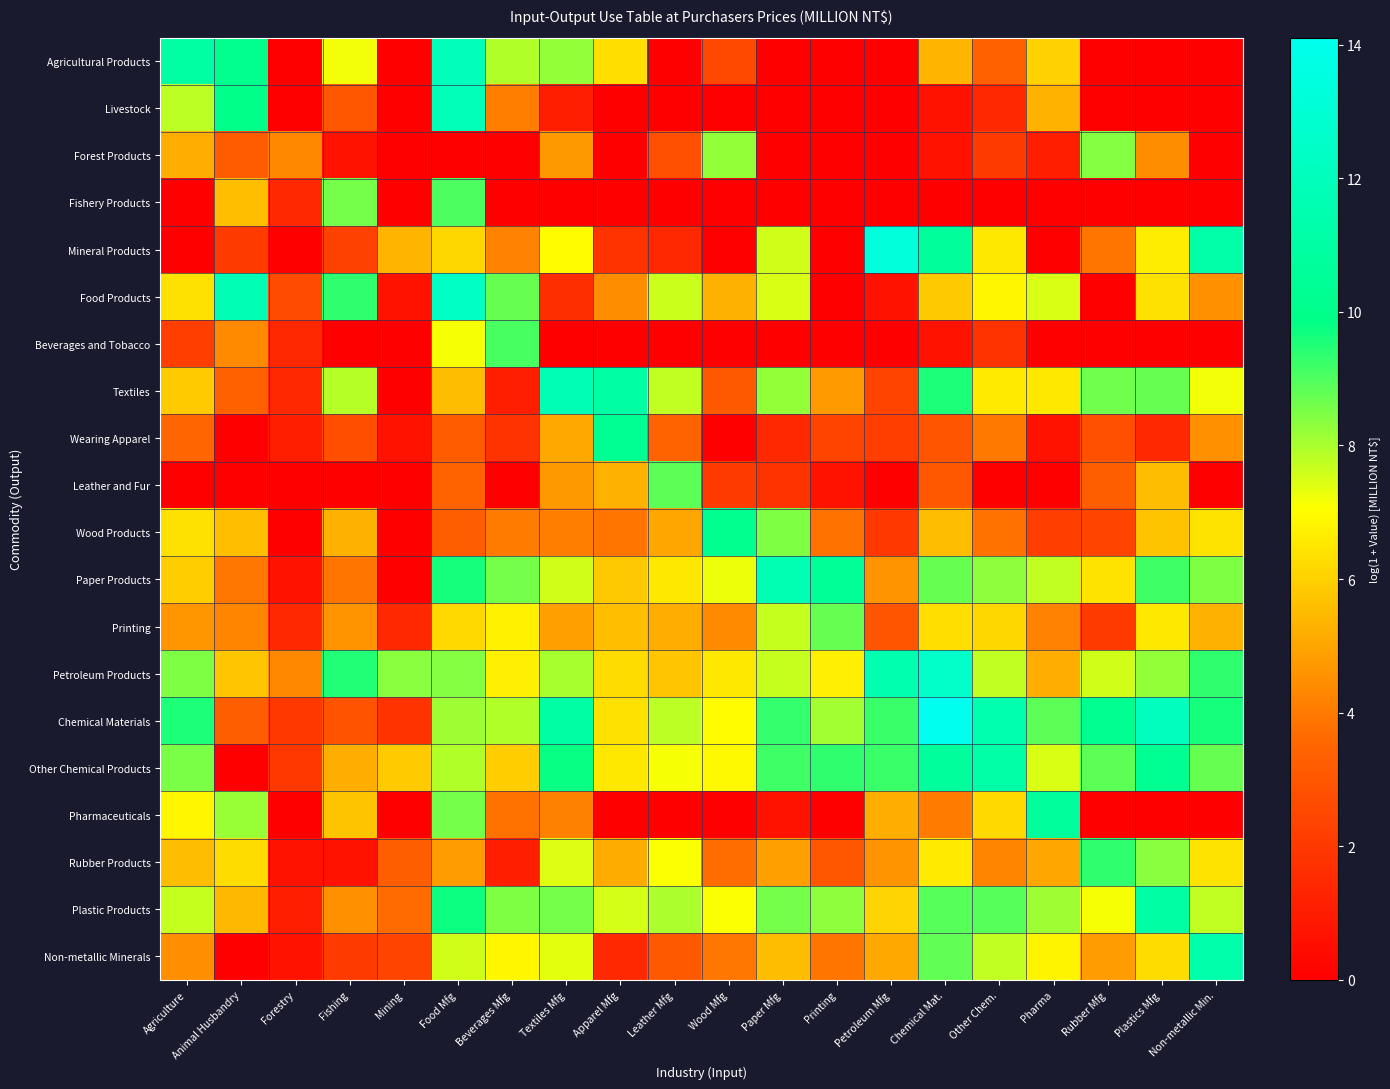

Reading right to left, transcribe all the data shown in this chart.

Agricultural Products: Non-metallic Min.=0.0	Plastics Mfg=0.0	Rubber Mfg=0.0	Pharma=6.1	Other Chem.=3.3	Chemical Mat.=5.4	Petroleum Mfg=0.0	Printing=0.0	Paper Mfg=0.0	Wood Mfg=2.6	Leather Mfg=0.0	Apparel Mfg=6.3	Textiles Mfg=8.2	Beverages Mfg=7.9	Food Mfg=12.0	Mining=0.0	Fishing=7.2	Forestry=0.0	Animal Husbandry=10.1	Agriculture=10.9
Livestock: Non-metallic Min.=0.0	Plastics Mfg=0.0	Rubber Mfg=0.0	Pharma=5.3	Other Chem.=1.4	Chemical Mat.=0.7	Petroleum Mfg=0.0	Printing=0.0	Paper Mfg=0.0	Wood Mfg=0.0	Leather Mfg=0.0	Apparel Mfg=0.0	Textiles Mfg=1.1	Beverages Mfg=4.1	Food Mfg=11.9	Mining=0.0	Fishing=3.0	Forestry=0.0	Animal Husbandry=9.9	Agriculture=7.8
Forest Products: Non-metallic Min.=0.0	Plastics Mfg=4.5	Rubber Mfg=8.4	Pharma=1.1	Other Chem.=2.1	Chemical Mat.=0.7	Petroleum Mfg=0.0	Printing=0.0	Paper Mfg=0.0	Wood Mfg=8.2	Leather Mfg=2.8	Apparel Mfg=0.0	Textiles Mfg=4.7	Beverages Mfg=0.0	Food Mfg=0.0	Mining=0.0	Fishing=0.7	Forestry=4.3	Animal Husbandry=3.2	Agriculture=5.2
Fishery Products: Non-metallic Min.=0.0	Plastics Mfg=0.0	Rubber Mfg=0.0	Pharma=0.0	Other Chem.=0.0	Chemical Mat.=0.0	Petroleum Mfg=0.0	Printing=0.0	Paper Mfg=0.0	Wood Mfg=0.0	Leather Mfg=0.0	Apparel Mfg=0.0	Textiles Mfg=0.0	Beverages Mfg=0.0	Food Mfg=9.0	Mining=0.0	Fishing=8.6	Forestry=1.4	Animal Husbandry=5.6	Agriculture=0.0
Mineral Products: Non-metallic Min.=11.2	Plastics Mfg=6.7	Rubber Mfg=3.9	Pharma=0.0	Other Chem.=6.5	Chemical Mat.=10.7	Petroleum Mfg=13.3	Printing=0.0	Paper Mfg=7.6	Wood Mfg=0.0	Leather Mfg=1.4	Apparel Mfg=1.8	Textiles Mfg=7.0	Beverages Mfg=4.2	Food Mfg=6.1	Mining=5.4	Fishing=2.3	Forestry=0.0	Animal Husbandry=2.1	Agriculture=0.0
Food Products: Non-metallic Min.=4.5	Plastics Mfg=6.4	Rubber Mfg=0.0	Pharma=7.5	Other Chem.=6.9	Chemical Mat.=5.8	Petroleum Mfg=0.7	Printing=0.0	Paper Mfg=7.5	Wood Mfg=5.2	Leather Mfg=7.6	Apparel Mfg=4.4	Textiles Mfg=1.6	Beverages Mfg=8.7	Food Mfg=12.3	Mining=0.7	Fishing=9.3	Forestry=2.6	Animal Husbandry=11.7	Agriculture=6.4
Beverages and Tobacco: Non-metallic Min.=0.0	Plastics Mfg=0.0	Rubber Mfg=0.0	Pharma=0.0	Other Chem.=1.8	Chemical Mat.=0.7	Petroleum Mfg=0.0	Printing=0.0	Paper Mfg=0.0	Wood Mfg=0.0	Leather Mfg=0.0	Apparel Mfg=0.0	Textiles Mfg=0.0	Beverages Mfg=9.1	Food Mfg=7.1	Mining=0.0	Fishing=0.0	Forestry=1.4	Animal Husbandry=4.4	Agriculture=2.2
Textiles: Non-metallic Min.=7.2	Plastics Mfg=8.8	Rubber Mfg=8.6	Pharma=6.5	Other Chem.=6.6	Chemical Mat.=9.6	Petroleum Mfg=2.4	Printing=4.8	Paper Mfg=8.2	Wood Mfg=3.1	Leather Mfg=7.7	Apparel Mfg=11.1	Textiles Mfg=11.7	Beverages Mfg=1.1	Food Mfg=5.6	Mining=0.0	Fishing=7.9	Forestry=1.4	Animal Husbandry=3.4	Agriculture=5.8
Wearing Apparel: Non-metallic Min.=4.5	Plastics Mfg=1.4	Rubber Mfg=2.8	Pharma=0.7	Other Chem.=4.0	Chemical Mat.=2.9	Petroleum Mfg=2.2	Printing=2.4	Paper Mfg=1.4	Wood Mfg=0.0	Leather Mfg=3.4	Apparel Mfg=10.3	Textiles Mfg=5.1	Beverages Mfg=1.8	Food Mfg=3.2	Mining=0.7	Fishing=2.7	Forestry=1.1	Animal Husbandry=0.0	Agriculture=3.6
Leather and Fur: Non-metallic Min.=0.0	Plastics Mfg=5.5	Rubber Mfg=3.3	Pharma=0.0	Other Chem.=0.0	Chemical Mat.=3.0	Petroleum Mfg=0.0	Printing=0.7	Paper Mfg=1.8	Wood Mfg=2.1	Leather Mfg=8.9	Apparel Mfg=5.2	Textiles Mfg=4.7	Beverages Mfg=0.0	Food Mfg=3.4	Mining=0.0	Fishing=0.0	Forestry=0.0	Animal Husbandry=0.0	Agriculture=0.0
Wood Products: Non-metallic Min.=6.4	Plastics Mfg=5.7	Rubber Mfg=2.4	Pharma=2.2	Other Chem.=3.8	Chemical Mat.=5.5	Petroleum Mfg=1.9	Printing=3.8	Paper Mfg=8.5	Wood Mfg=10.2	Leather Mfg=5.1	Apparel Mfg=3.9	Textiles Mfg=4.1	Beverages Mfg=4.0	Food Mfg=3.3	Mining=0.0	Fishing=5.2	Forestry=0.0	Animal Husbandry=5.6	Agriculture=6.4
Paper Products: Non-metallic Min.=8.5	Plastics Mfg=9.2	Rubber Mfg=6.4	Pharma=7.7	Other Chem.=8.3	Chemical Mat.=8.7	Petroleum Mfg=4.6	Printing=10.4	Paper Mfg=11.6	Wood Mfg=7.2	Leather Mfg=6.5	Apparel Mfg=5.8	Textiles Mfg=7.6	Beverages Mfg=8.6	Food Mfg=9.6	Mining=0.0	Fishing=3.9	Forestry=0.7	Animal Husbandry=3.9	Agriculture=5.9
Printing: Non-metallic Min.=5.3	Plastics Mfg=6.5	Rubber Mfg=2.1	Pharma=4.2	Other Chem.=6.1	Chemical Mat.=6.3	Petroleum Mfg=2.9	Printing=8.7	Paper Mfg=7.7	Wood Mfg=4.4	Leather Mfg=5.2	Apparel Mfg=5.6	Textiles Mfg=4.9	Beverages Mfg=6.7	Food Mfg=6.2	Mining=1.4	Fishing=4.6	Forestry=1.4	Animal Husbandry=4.2	Agriculture=4.7
Petroleum Products: Non-metallic Min.=9.4	Plastics Mfg=8.2	Rubber Mfg=7.6	Pharma=5.2	Other Chem.=7.8	Chemical Mat.=12.6	Petroleum Mfg=11.5	Printing=6.7	Paper Mfg=7.7	Wood Mfg=6.6	Leather Mfg=5.8	Apparel Mfg=6.3	Textiles Mfg=8.0	Beverages Mfg=6.7	Food Mfg=8.4	Mining=8.3	Fishing=9.5	Forestry=4.3	Animal Husbandry=5.8	Agriculture=8.5
Chemical Materials: Non-metallic Min.=9.6	Plastics Mfg=12.2	Rubber Mfg=10.2	Pharma=8.8	Other Chem.=11.5	Chemical Mat.=14.1	Petroleum Mfg=9.2	Printing=8.1	Paper Mfg=9.3	Wood Mfg=7.0	Leather Mfg=7.8	Apparel Mfg=6.4	Textiles Mfg=11.1	Beverages Mfg=7.9	Food Mfg=8.1	Mining=1.8	Fishing=2.9	Forestry=1.9	Animal Husbandry=3.3	Agriculture=9.6
Other Chemical Products: Non-metallic Min.=8.7	Plastics Mfg=10.3	Rubber Mfg=8.8	Pharma=7.5	Other Chem.=11.2	Chemical Mat.=10.7	Petroleum Mfg=9.2	Printing=9.4	Paper Mfg=9.2	Wood Mfg=6.9	Leather Mfg=7.1	Apparel Mfg=6.5	Textiles Mfg=9.8	Beverages Mfg=5.9	Food Mfg=7.9	Mining=5.8	Fishing=5.2	Forestry=1.9	Animal Husbandry=0.0	Agriculture=8.5
Pharmaceuticals: Non-metallic Min.=0.0	Plastics Mfg=0.0	Rubber Mfg=0.0	Pharma=10.7	Other Chem.=6.2	Chemical Mat.=4.0	Petroleum Mfg=5.2	Printing=0.0	Paper Mfg=0.7	Wood Mfg=0.0	Leather Mfg=0.0	Apparel Mfg=0.0	Textiles Mfg=4.2	Beverages Mfg=3.8	Food Mfg=8.5	Mining=0.0	Fishing=5.7	Forestry=0.0	Animal Husbandry=8.2	Agriculture=6.8
Rubber Products: Non-metallic Min.=6.4	Plastics Mfg=8.4	Rubber Mfg=9.3	Pharma=5.0	Other Chem.=4.3	Chemical Mat.=6.6	Petroleum Mfg=4.6	Printing=3.0	Paper Mfg=4.9	Wood Mfg=3.7	Leather Mfg=7.1	Apparel Mfg=5.2	Textiles Mfg=7.4	Beverages Mfg=1.1	Food Mfg=4.8	Mining=3.3	Fishing=0.7	Forestry=0.7	Animal Husbandry=6.3	Agriculture=5.5
Plastic Products: Non-metallic Min.=7.7	Plastics Mfg=11.0	Rubber Mfg=7.1	Pharma=8.1	Other Chem.=8.9	Chemical Mat.=8.9	Petroleum Mfg=6.1	Printing=8.3	Paper Mfg=8.6	Wood Mfg=7.1	Leather Mfg=8.0	Apparel Mfg=7.5	Textiles Mfg=8.5	Beverages Mfg=8.5	Food Mfg=9.7	Mining=3.7	Fishing=4.5	Forestry=1.1	Animal Husbandry=5.4	Agriculture=7.7
Non-metallic Minerals: Non-metallic Min.=11.3	Plastics Mfg=6.3	Rubber Mfg=4.8	Pharma=6.8	Other Chem.=7.8	Chemical Mat.=8.8	Petroleum Mfg=5.1	Printing=3.9	Paper Mfg=5.6	Wood Mfg=3.9	Leather Mfg=3.1	Apparel Mfg=1.4	Textiles Mfg=7.4	Beverages Mfg=6.8	Food Mfg=7.6	Mining=2.4	Fishing=2.1	Forestry=0.7	Animal Husbandry=0.0	Agriculture=4.5